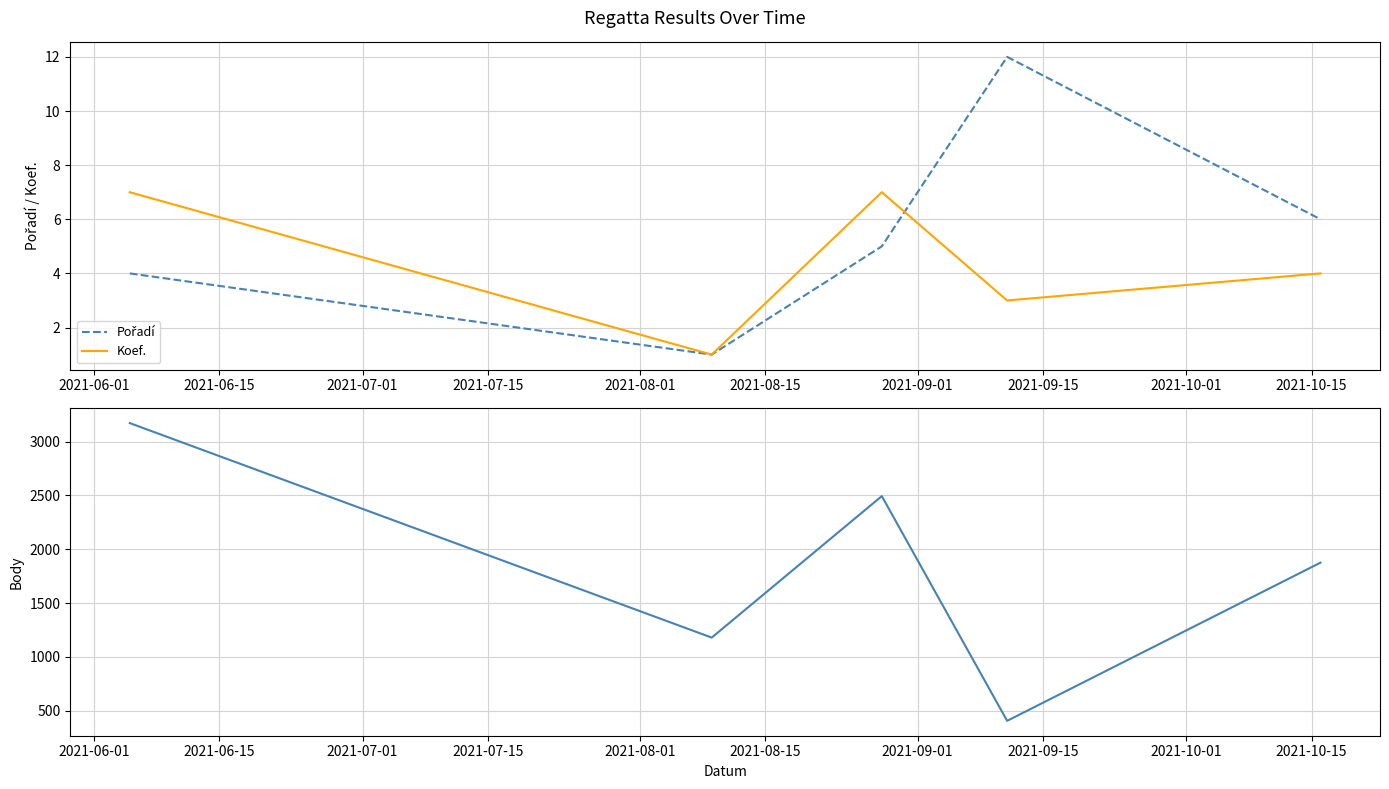

Which series has the widest spread of values?

Body